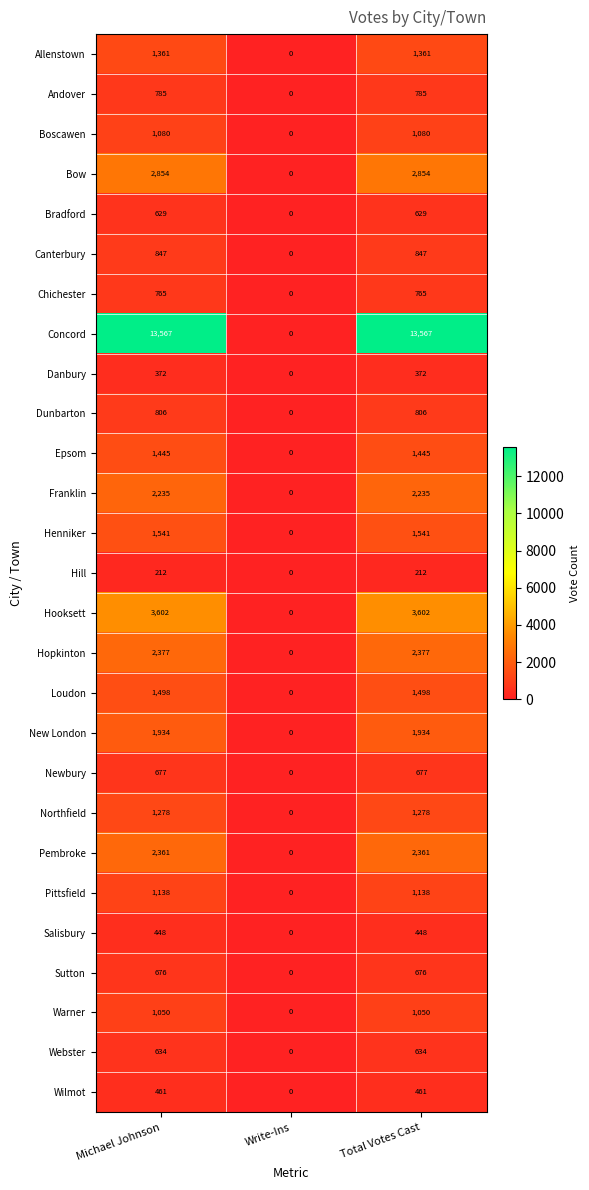

Is it true that Wilmot equals 0 at Write-Ins?

True